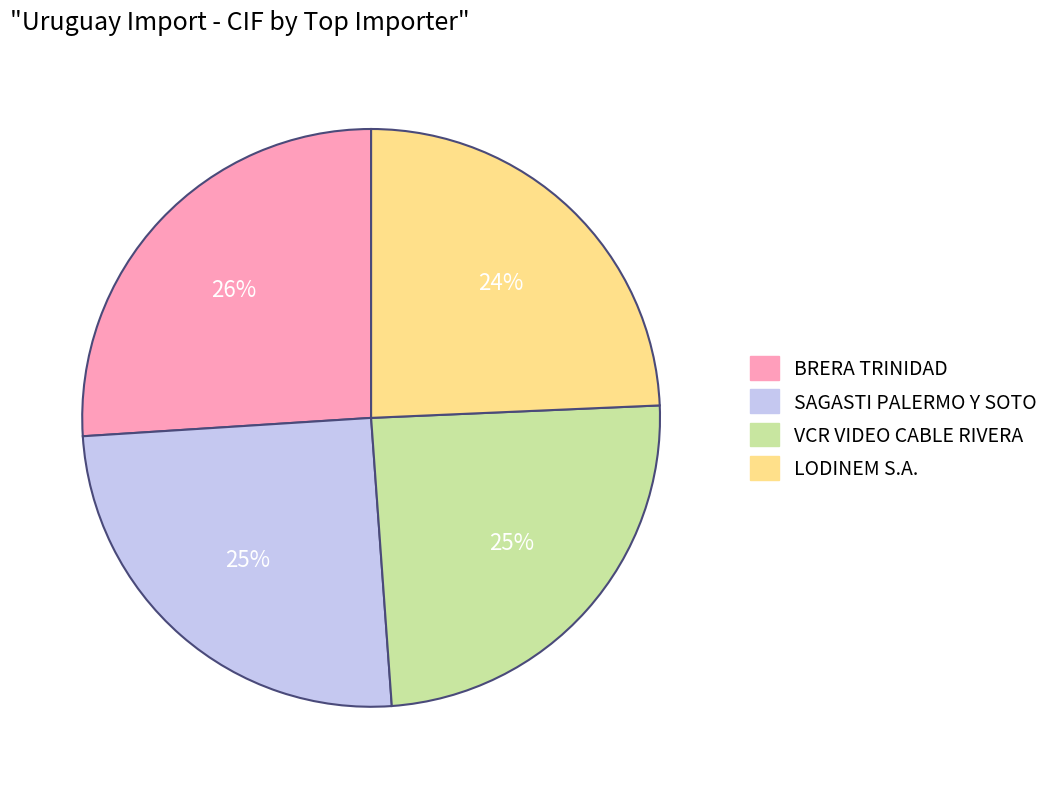

Is there any slice that represents more than half of the pie?

No